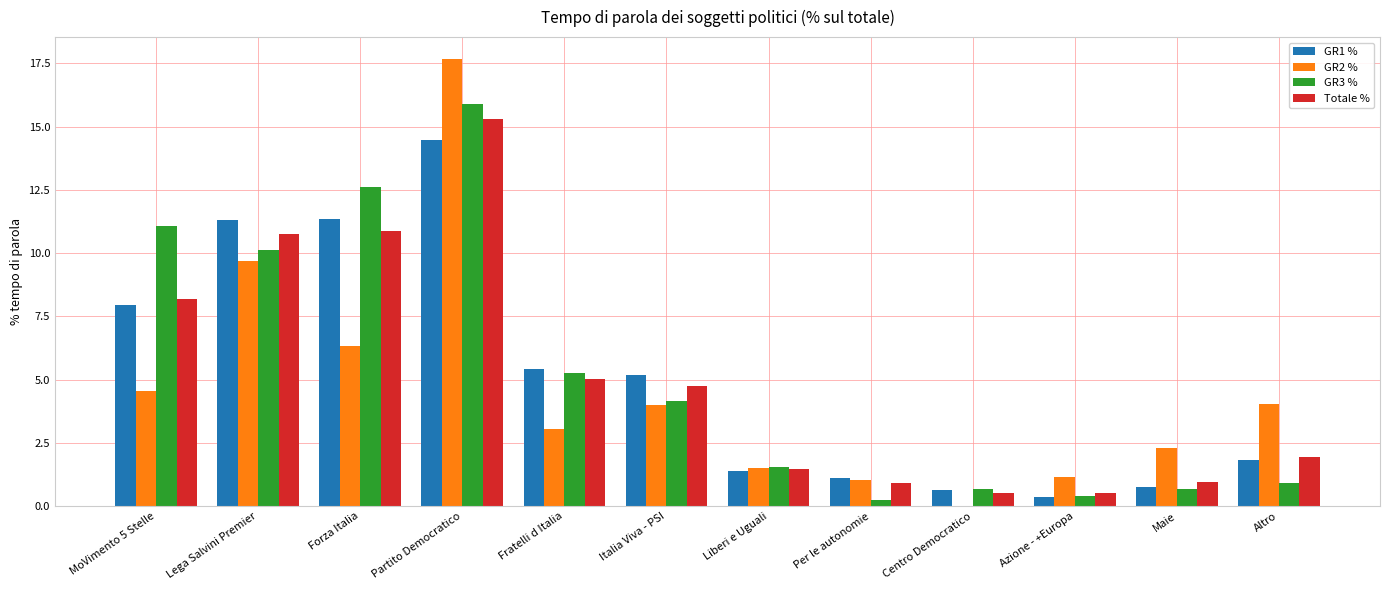

Read the Totale % value at Partito Democratico.

15.3